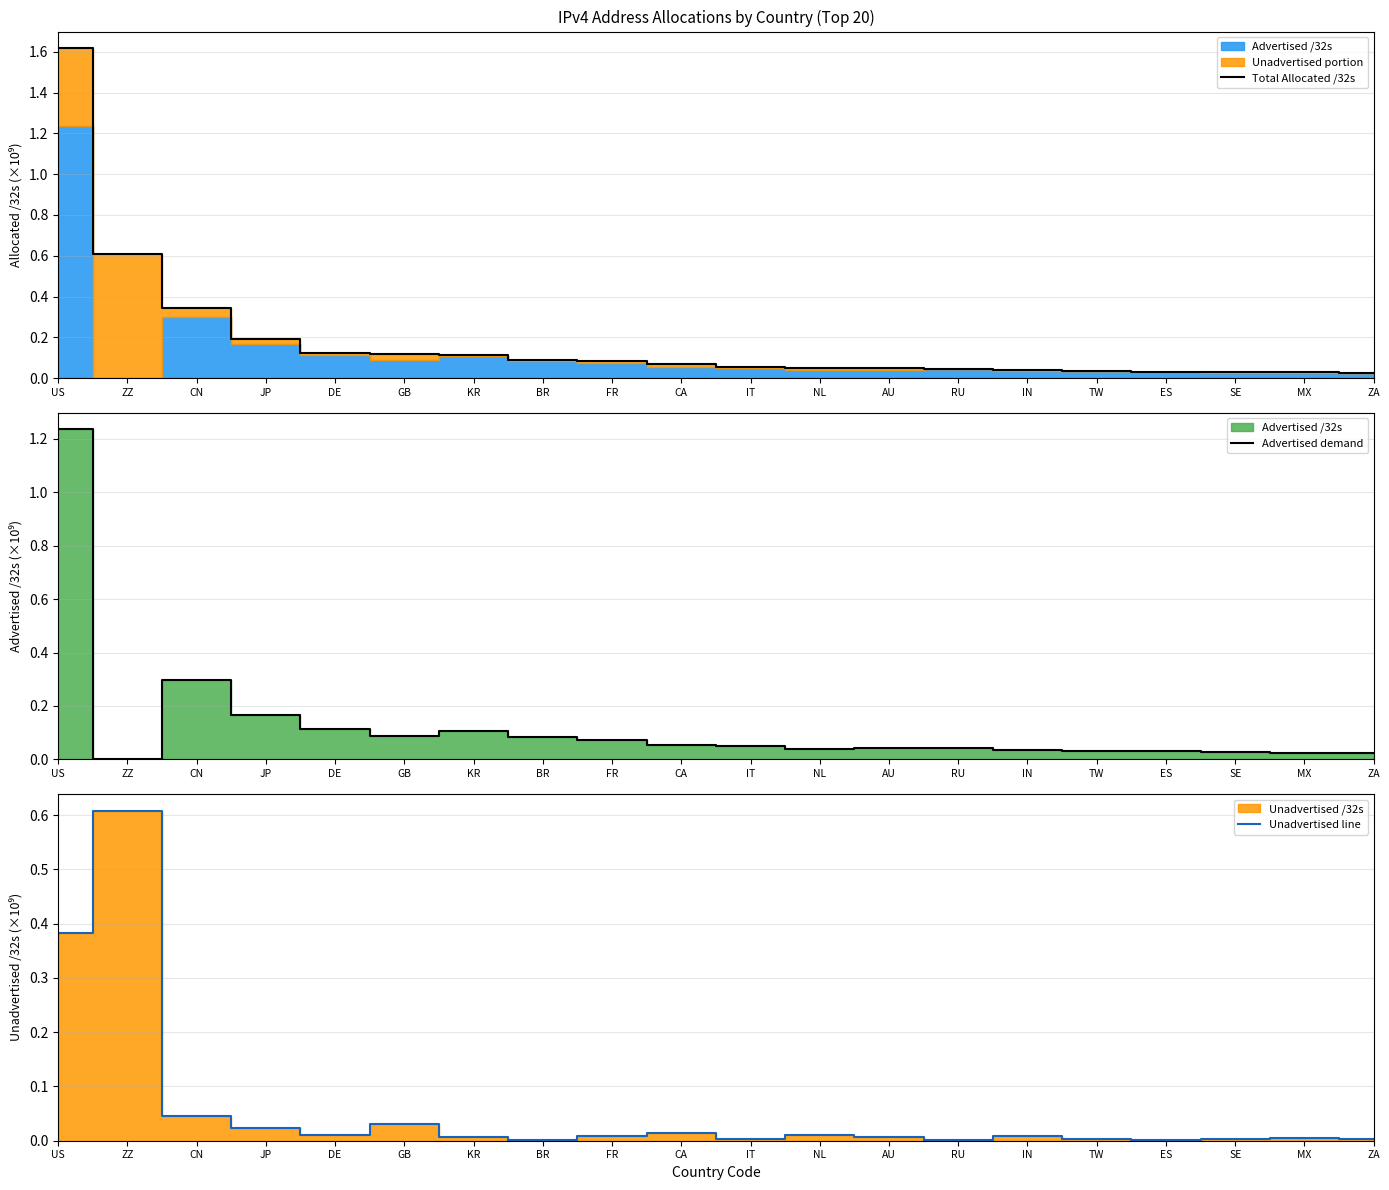

Which category has the highest value in the Total Allocated /32s series?

US